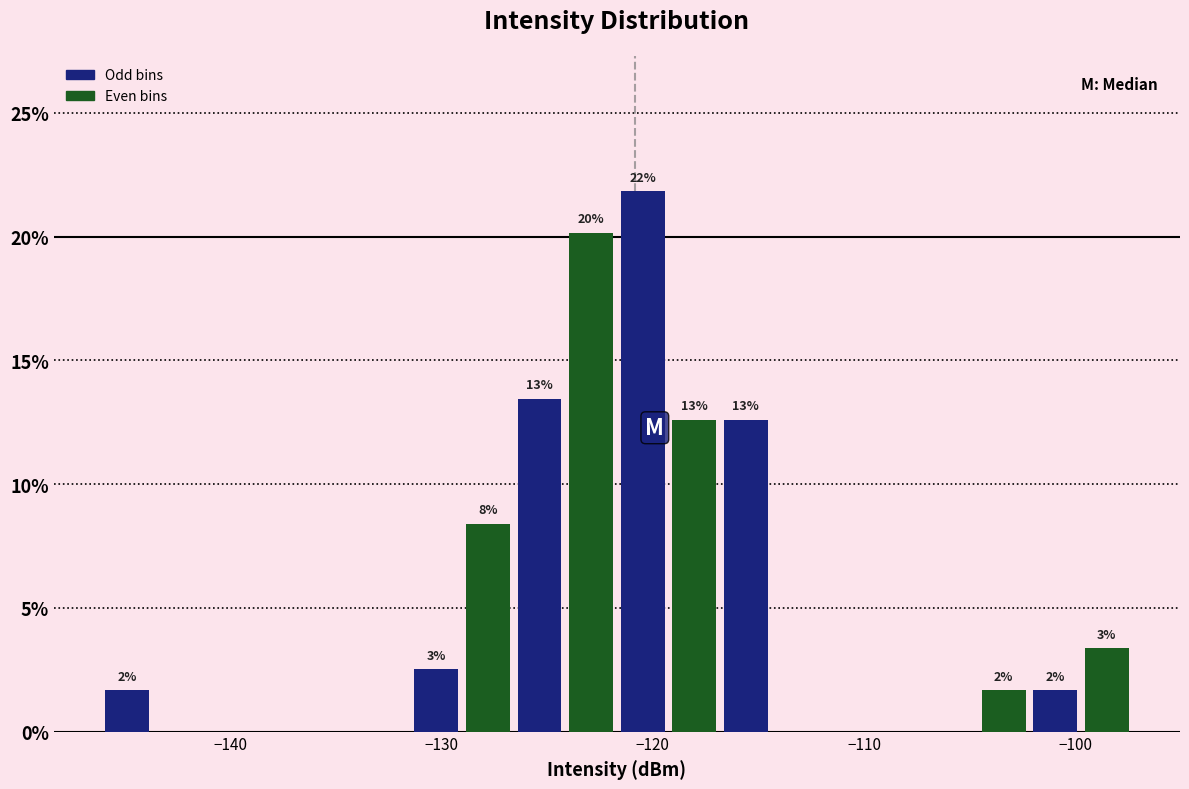

Around what value on the x-axis is the tallest bar? Give the approximate position of its centre, as read against the axis.

-120